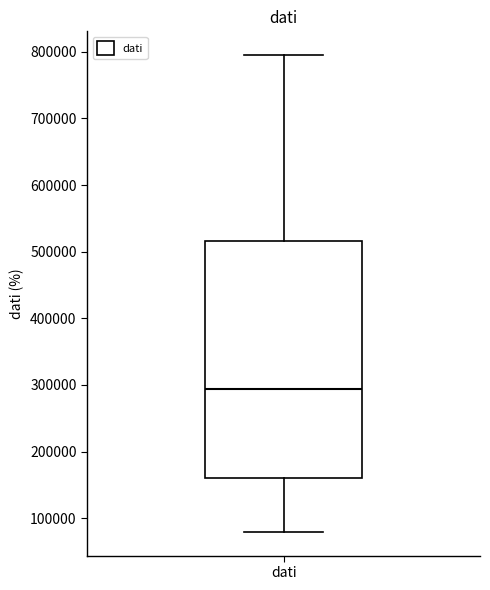

Transcribe this box plot: give where the median line is, the range the box spans, and where the two whiskers end, as read against the y-axis. The values are not printed on the chart, so give them approximately, as read against the axis.

median 290000, box 160000 to 520000, whiskers 80000 to 790000